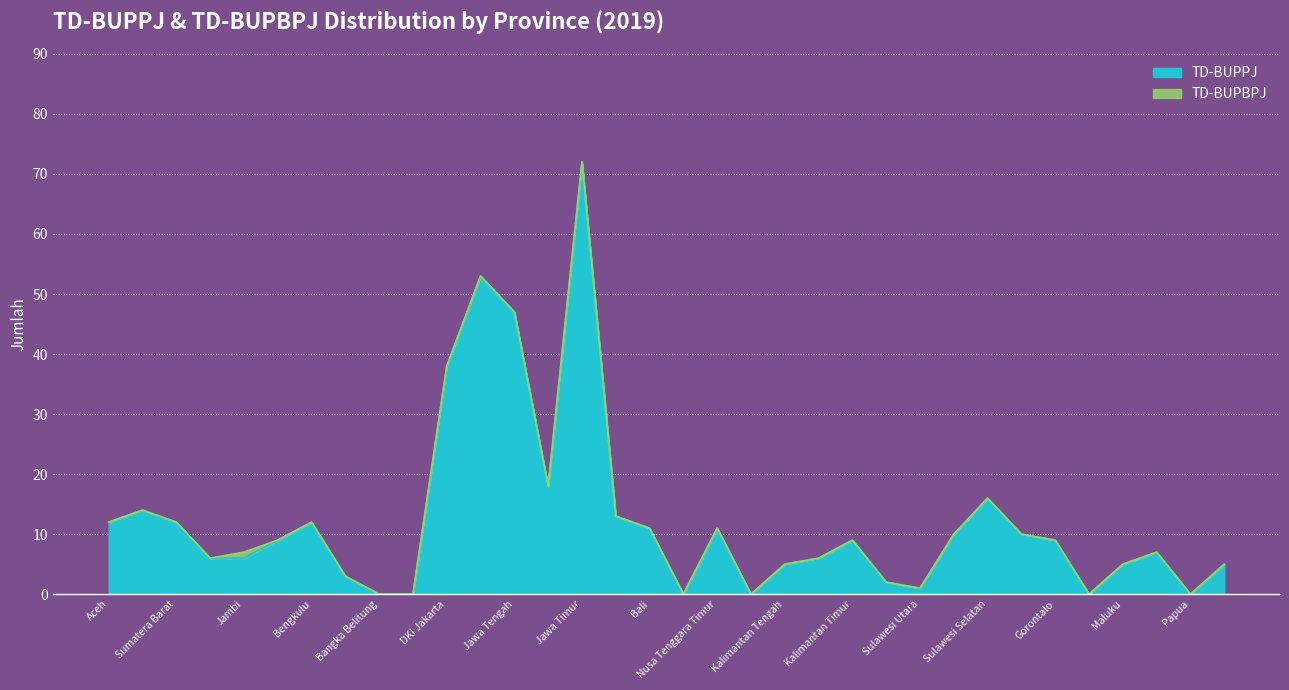

How many categories are shown in the chart?

34